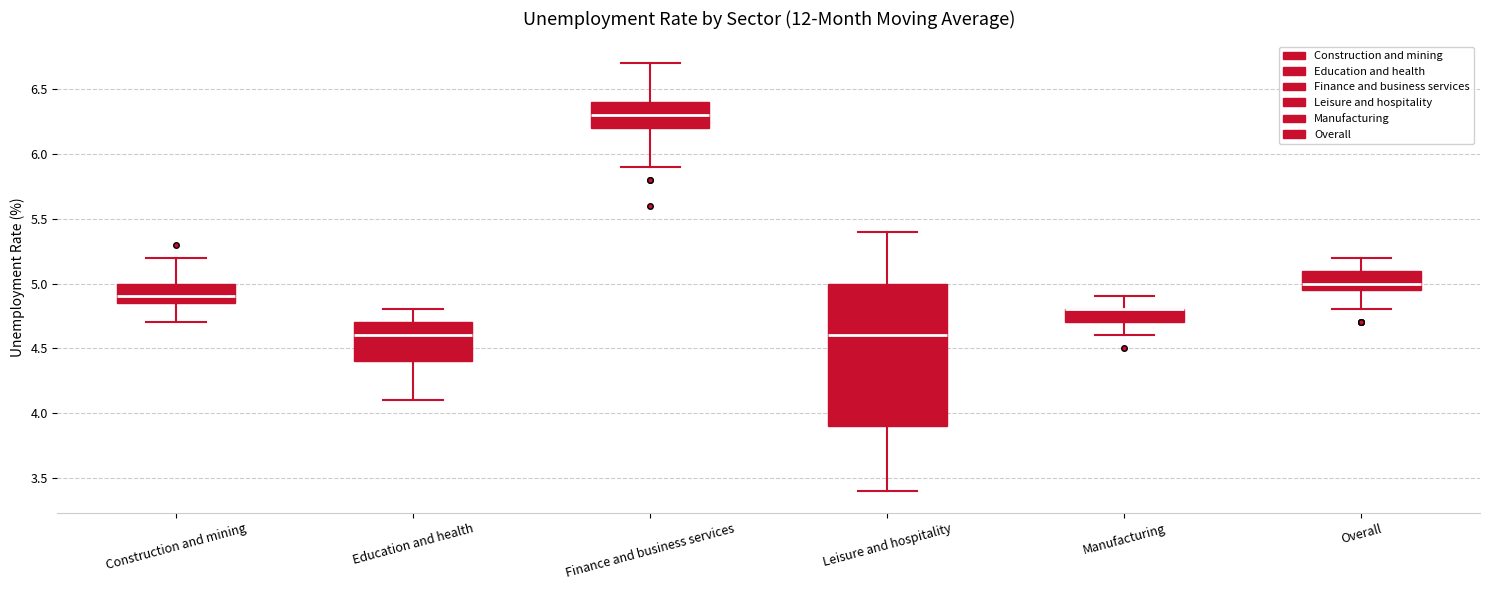

Which box is the tallest, from its lower edge to its upper edge?

Leisure and hospitality